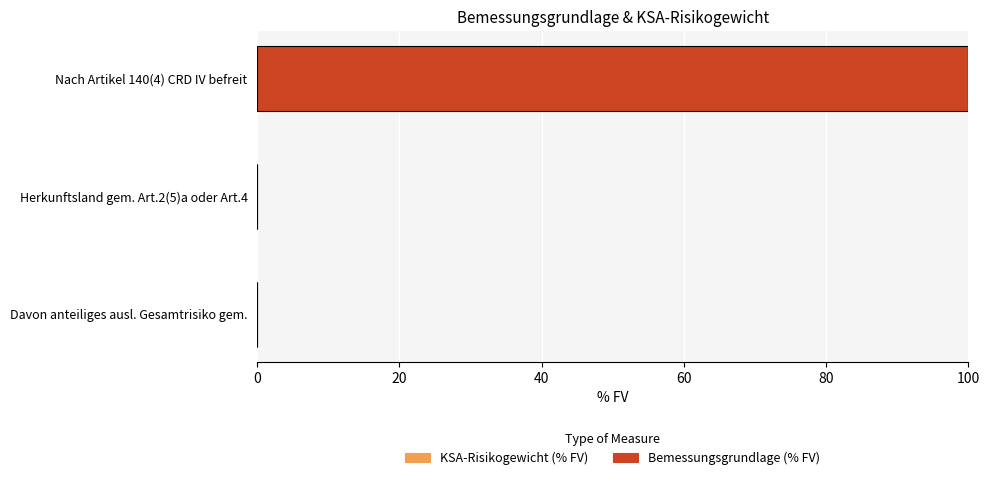

Reading bottom to top, what are all the values shown in this chart?

Davon anteiliges ausl. Gesamtrisiko gem.=0.0	Herkunftsland gem. Art.2(5)a oder Art.4=0.0	Nach Artikel 140(4) CRD IV befreit=100.0